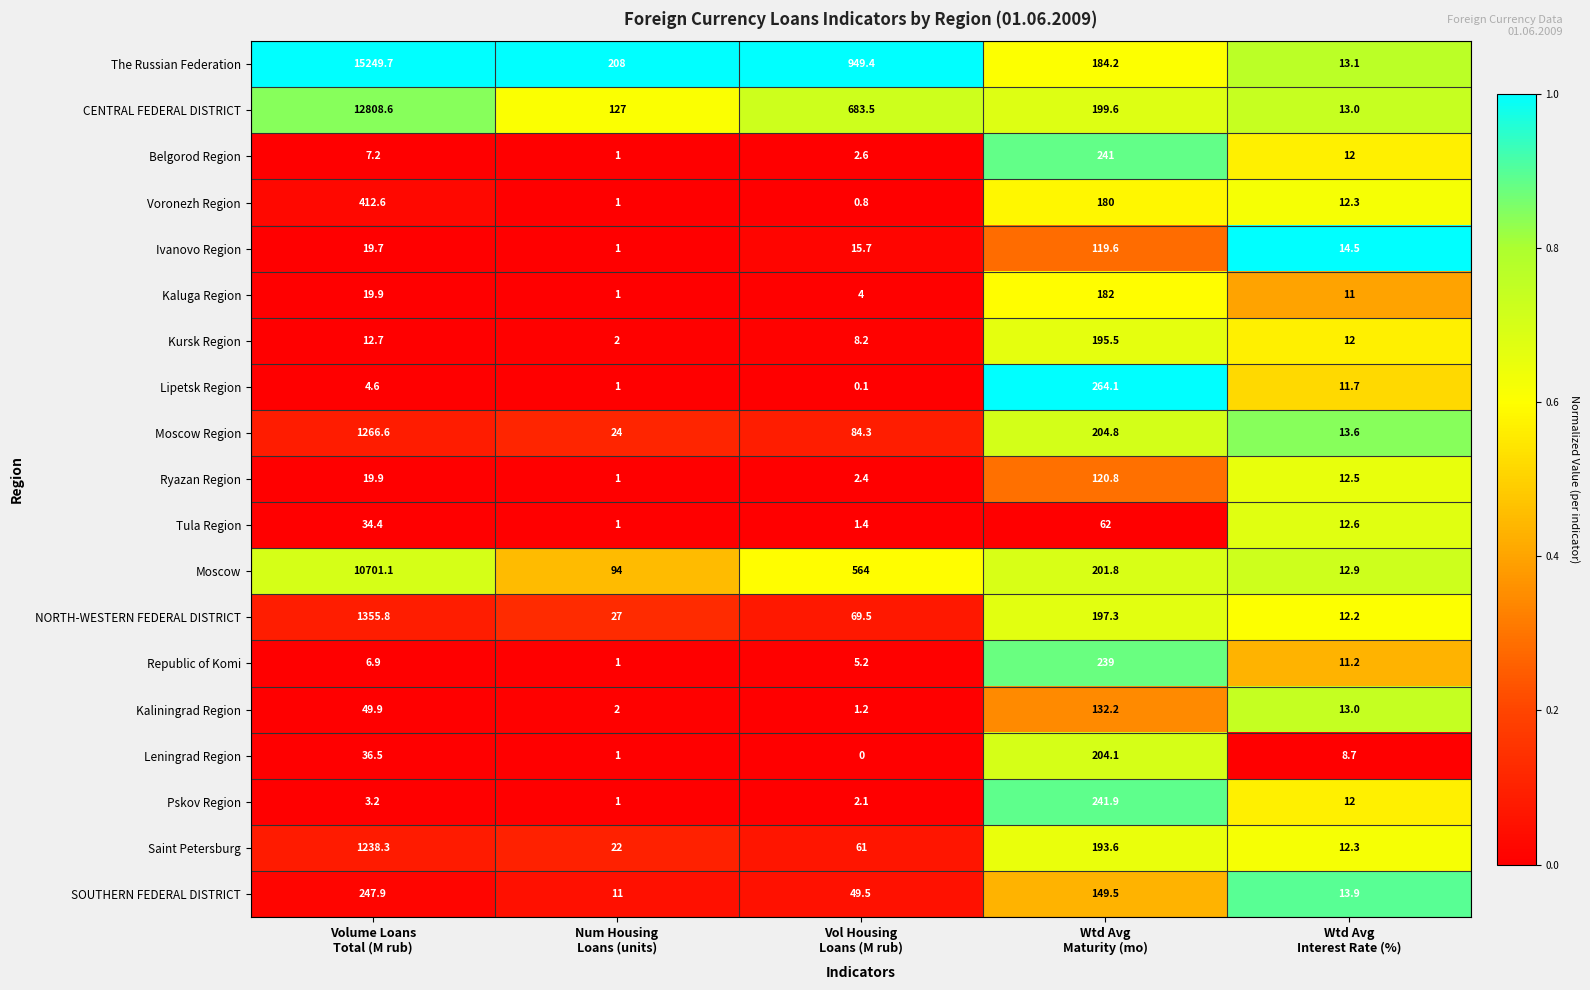

What is the average value of the Tula Region series?

22.3